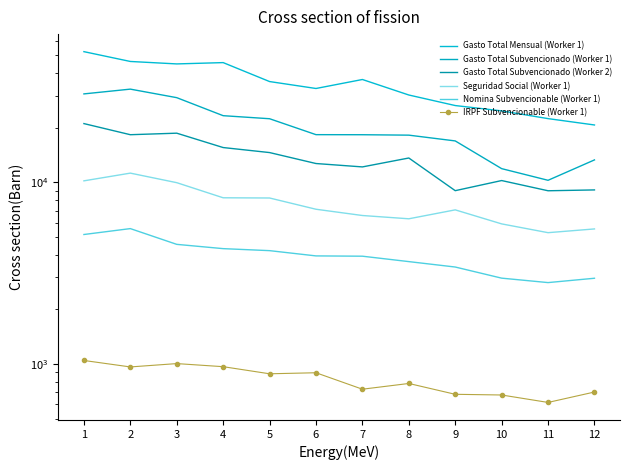

In Seguridad Social (Worker 1), how many points are higher than both neighbors (excluding endpoints)?

2